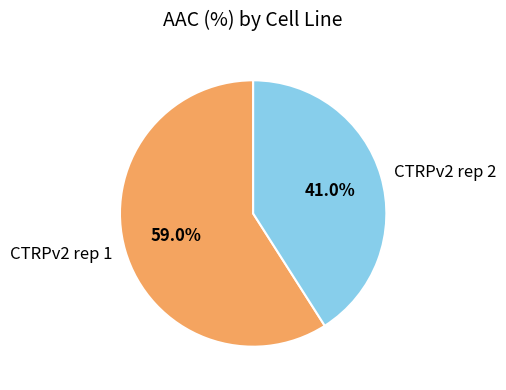

What is the largest slice in the pie chart?

CTRPv2 rep 1